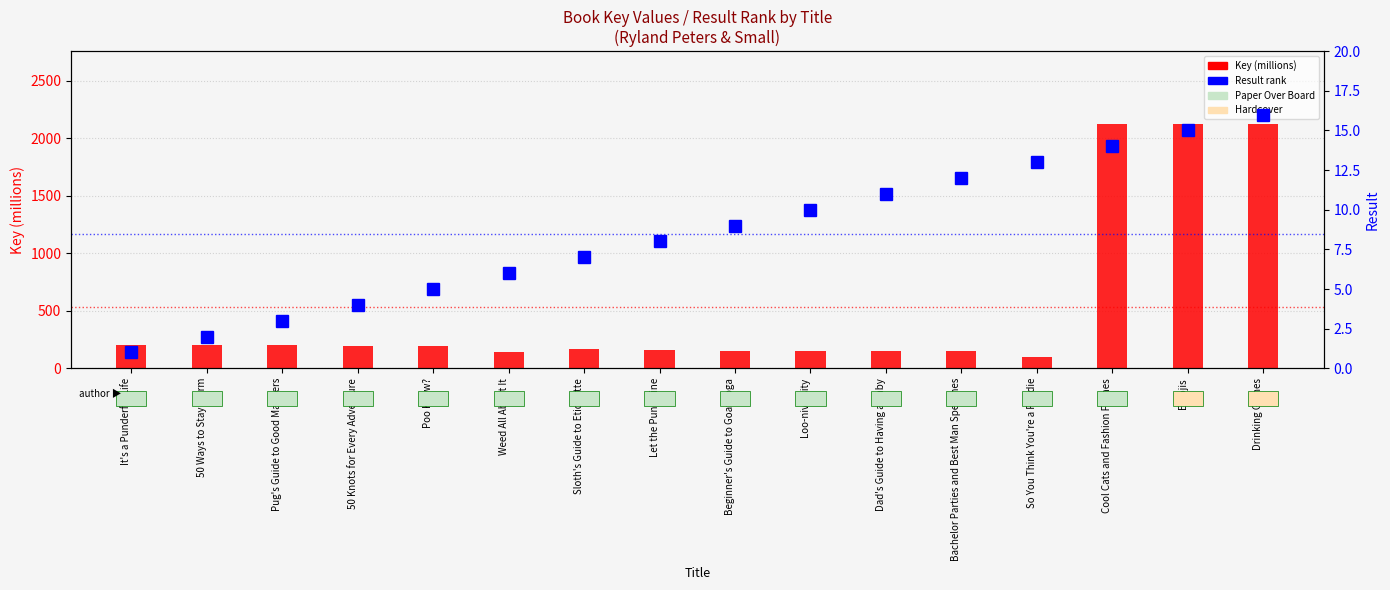

At which label does Key (millions) first exceed 197?

It's a Punderful Life